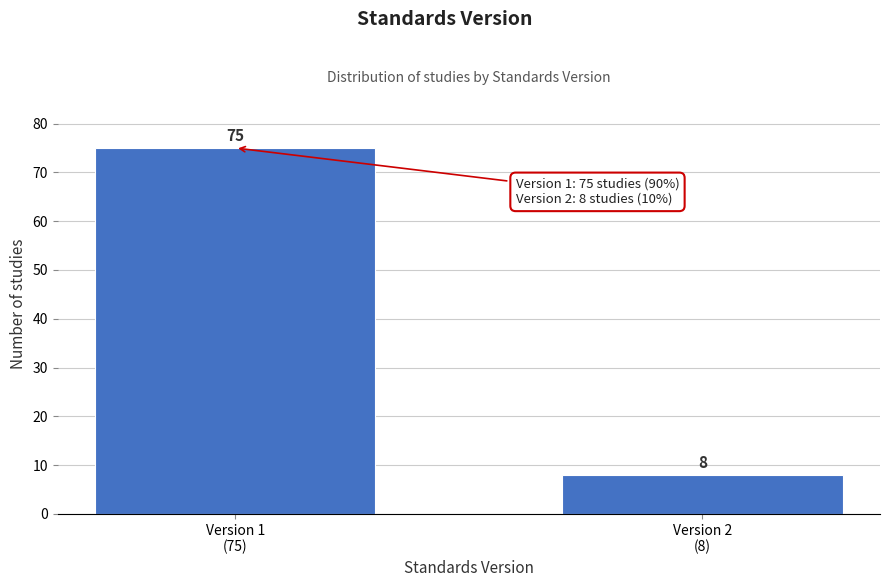

Reading left to right, extract all data points from this chart.

75	8